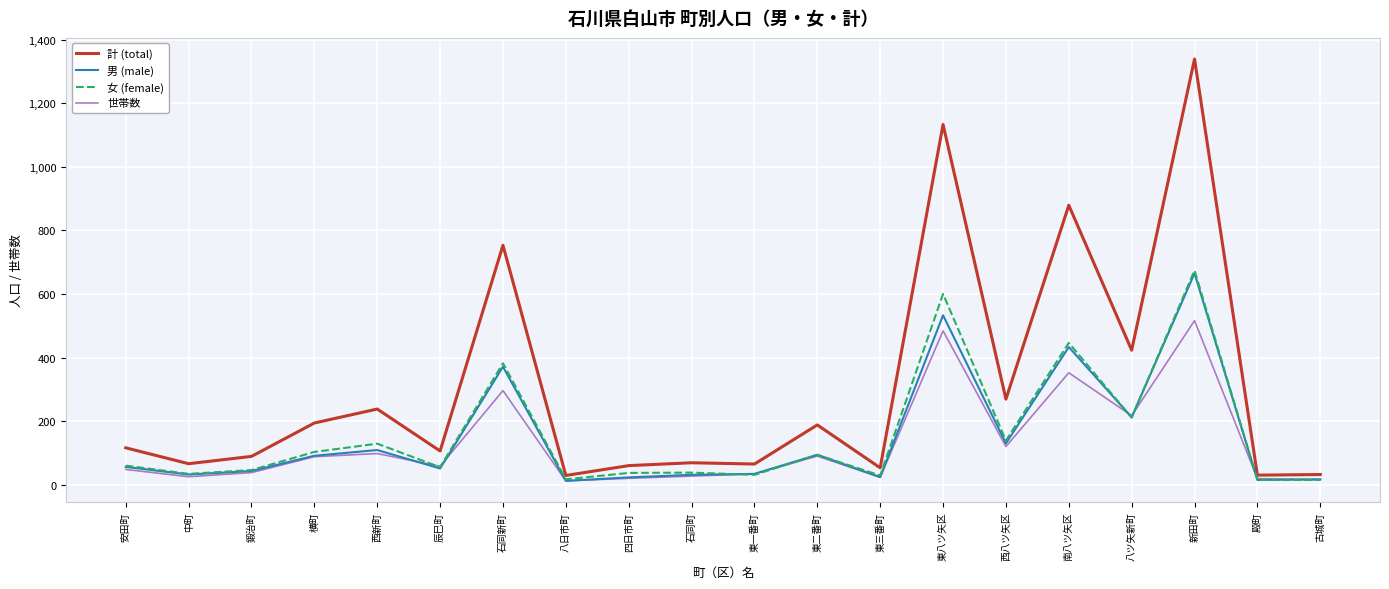

True or false: 計 (total) and 男 (male) cross at least once.

False